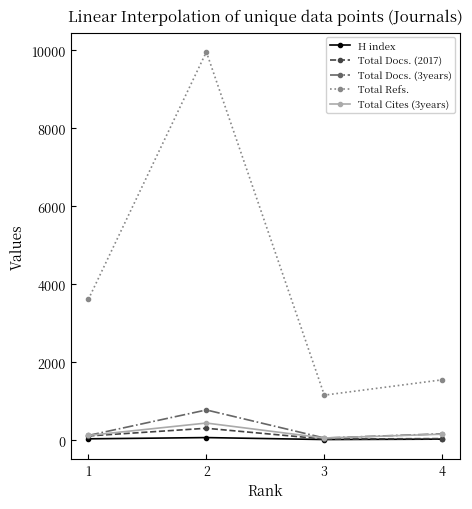

True or false: Total Cites (3years) and Total Refs. intersect in this chart.

False